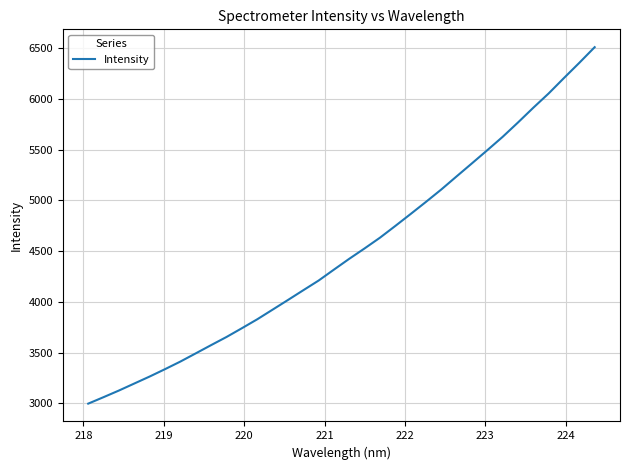

What is the greatest value displayed?

6508.2